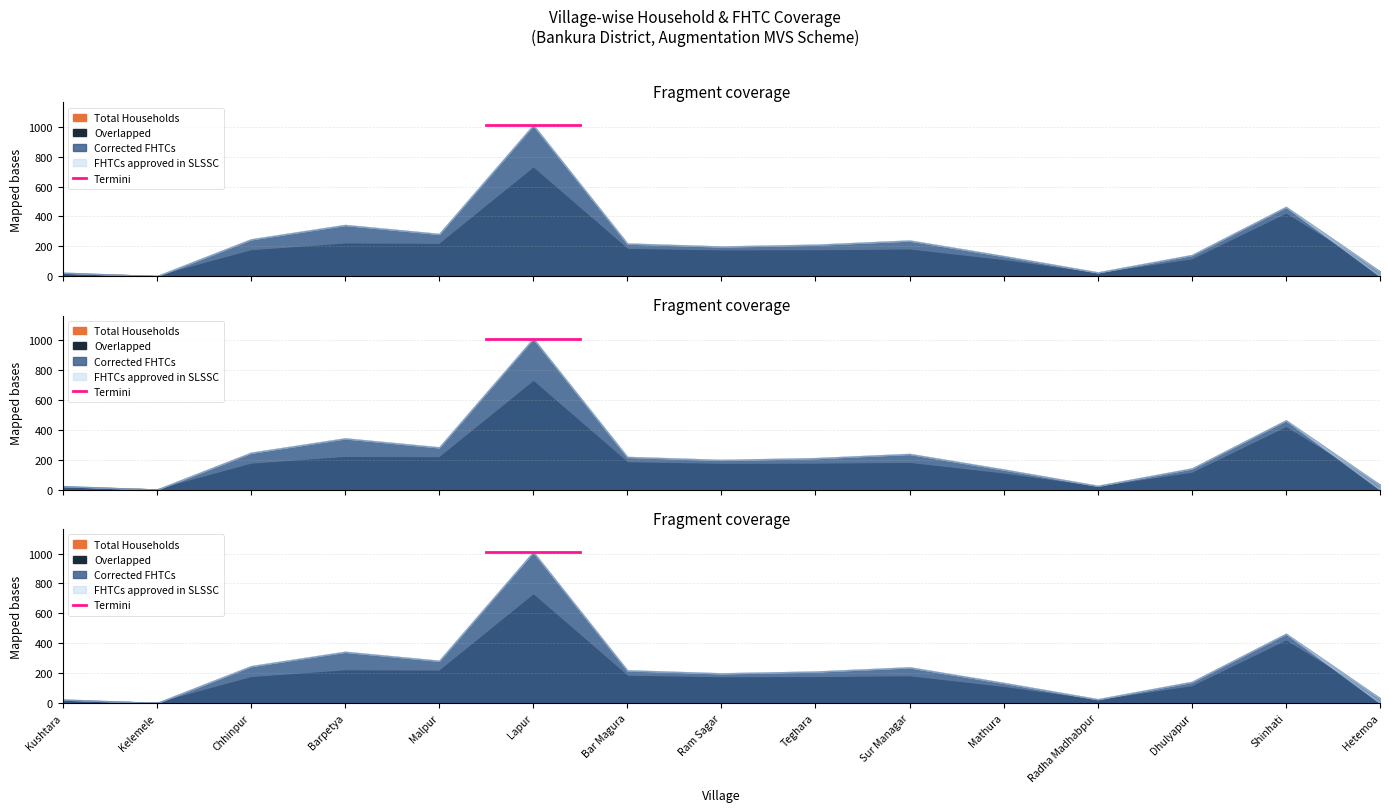

What is the sum of the Total Households values at Malpur and Kushtara?

236